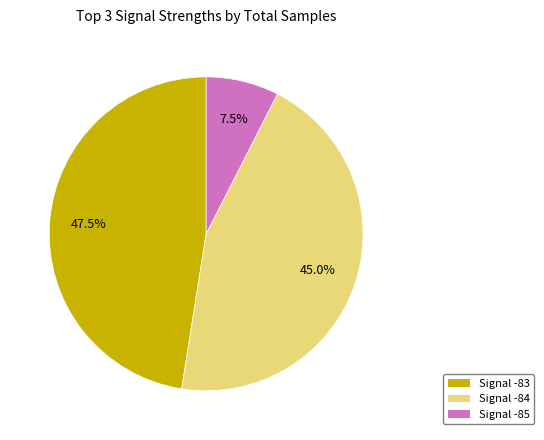

Is there a majority slice in this chart?

No